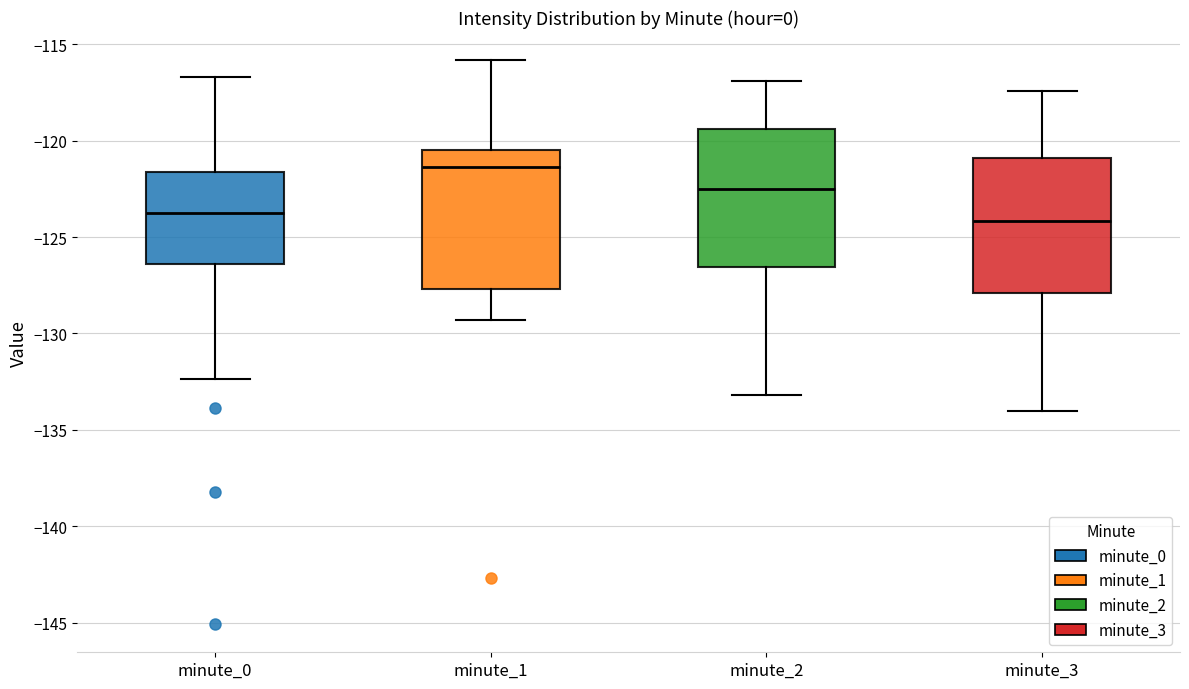

Which box has the highest median line?

minute_1